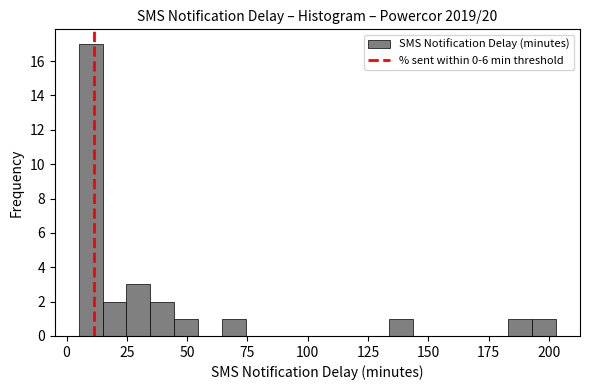

Around what value on the x-axis is the tallest bar? Give the approximate position of its centre, as read against the axis.

10